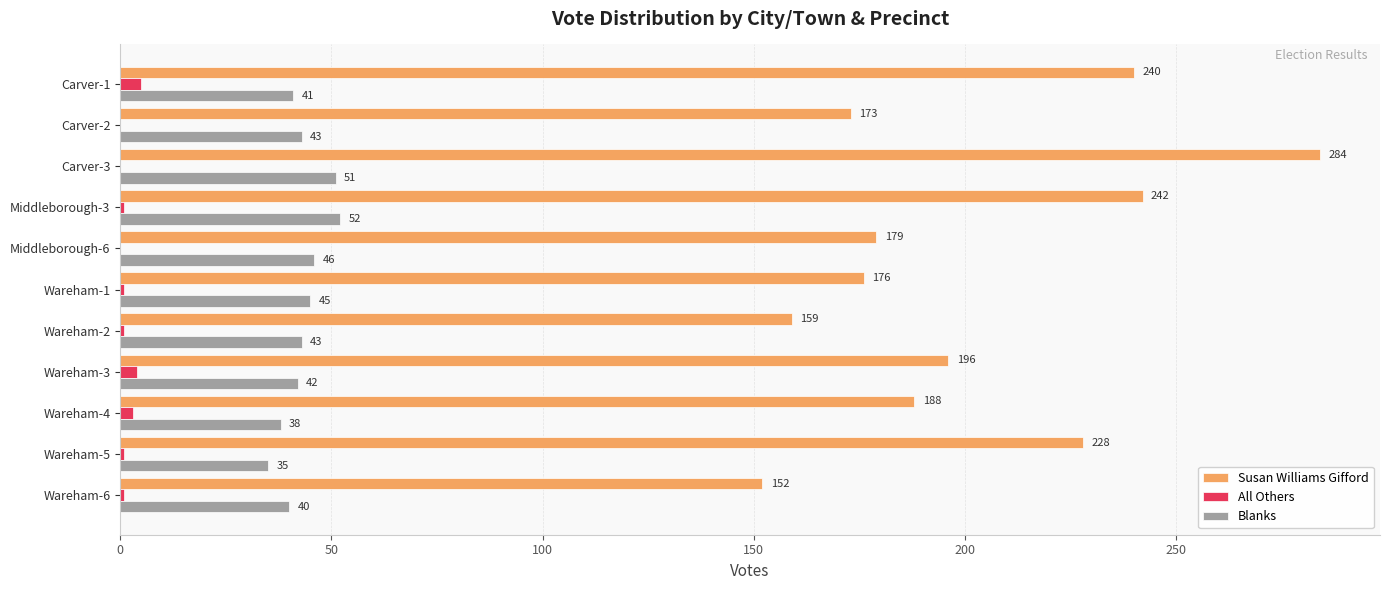

The Susan Williams Gifford series shows 196 at Wareham-3. True or false?

True